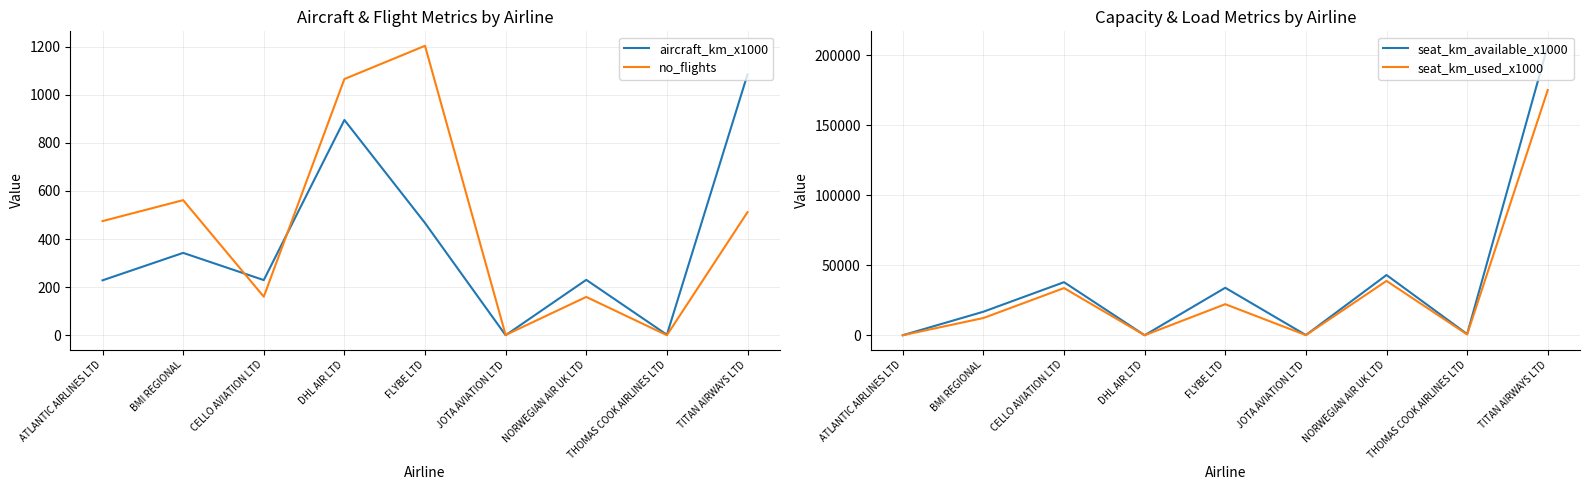

Reading left to right, extract all data points from this chart.

aircraft_km_x1000: 229	343	230	895	467	1	231	3	1084
no_flights: 475	562	161	1065	1203	2	160	1	512
seat_km_available_x1000: 0	16805	37921	0	33929	115	43041	842	206923
seat_km_used_x1000: 0	12290	33711	0	22186	63	38841	547	175290